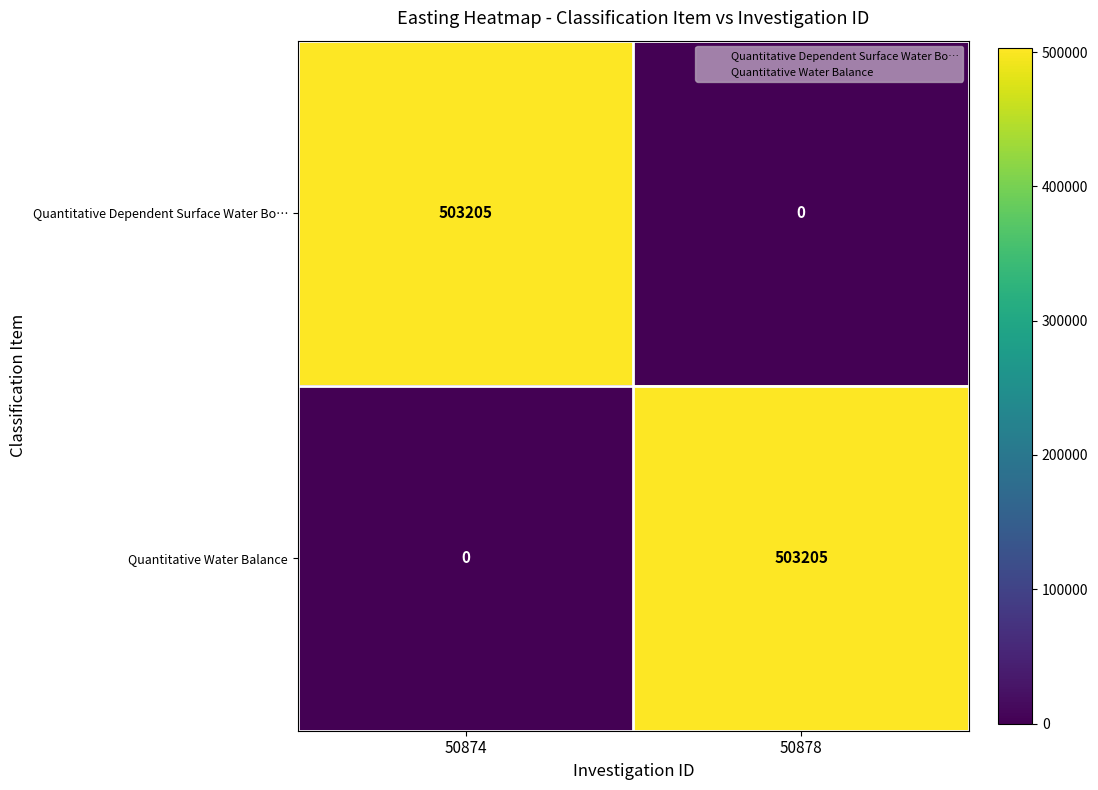

Reading left to right, extract all data points from this chart.

Quantitative Dependent Surface Water Bo…: 503205	0
Quantitative Water Balance: 0	503205